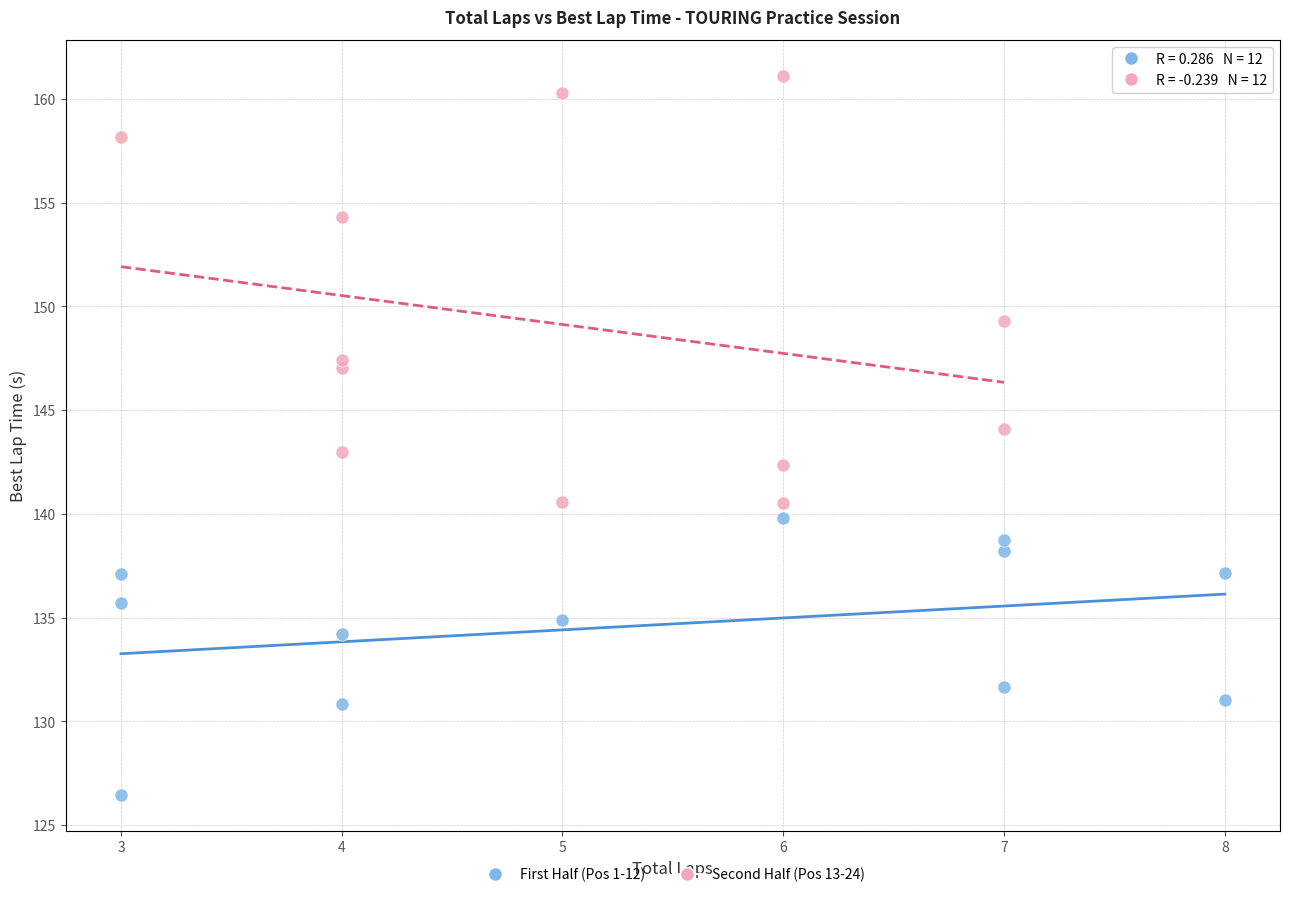

Which series reaches the minimum Y coordinate?

First Half (Pos 1-12)